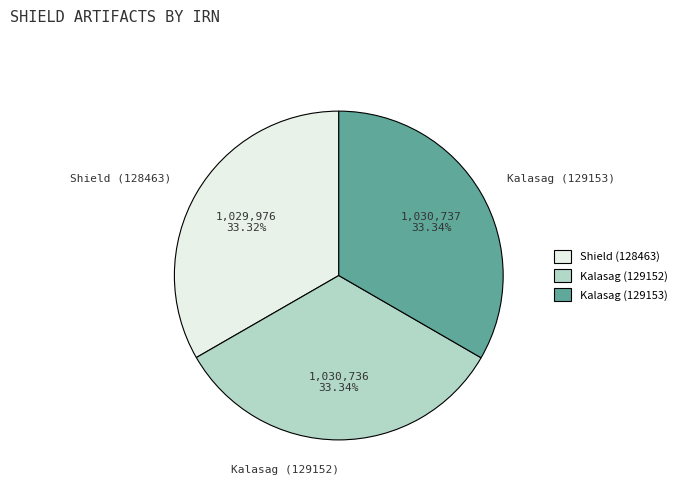

Do Kalasag (129153) and Shield (128463) together represent more than half of the pie?

Yes